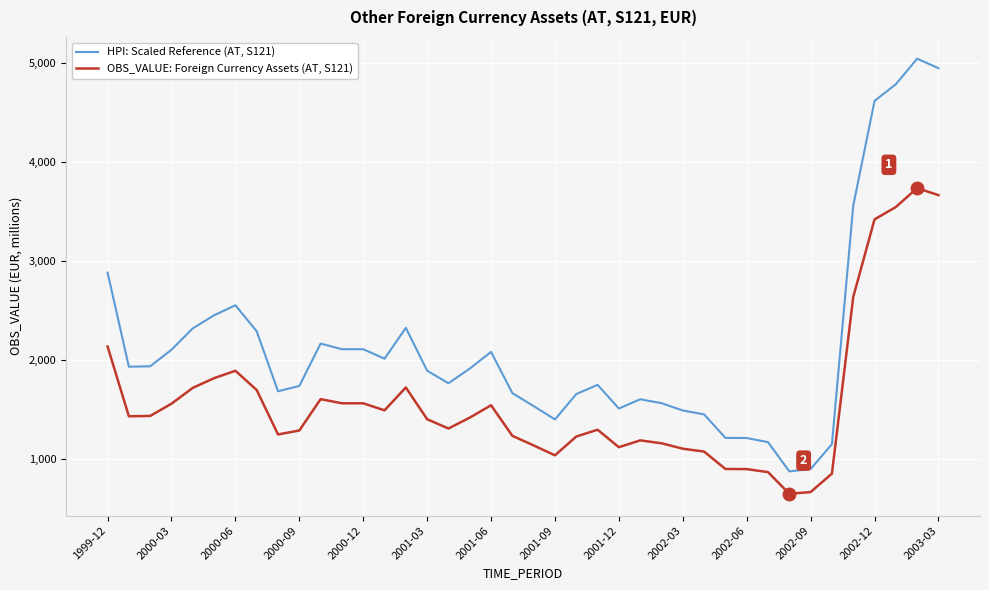

What is the lowest value of the OBS_VALUE: Foreign Currency Assets (AT, S121) series?

647.0